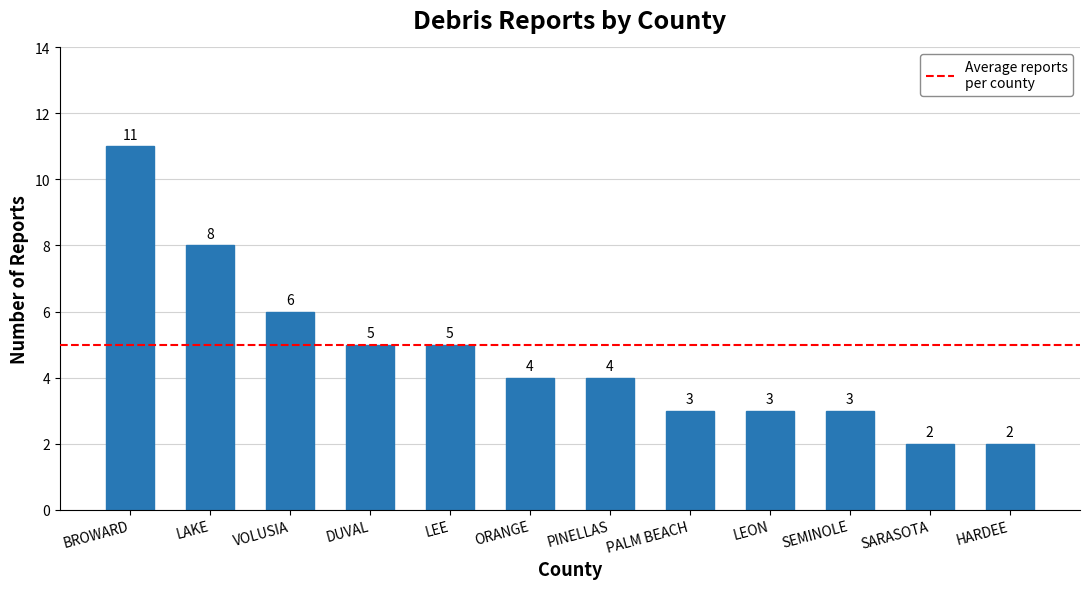

Which has a higher value, HARDEE or BROWARD?

BROWARD